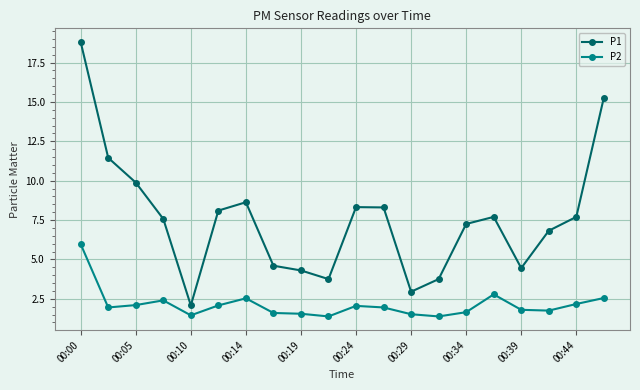

What is the smallest value displayed?

1.4